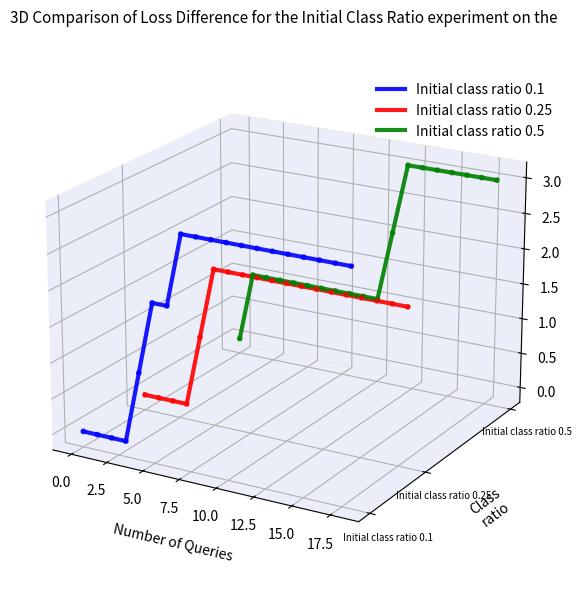

Which series reaches the maximum Y coordinate?

Initial class ratio 0.5